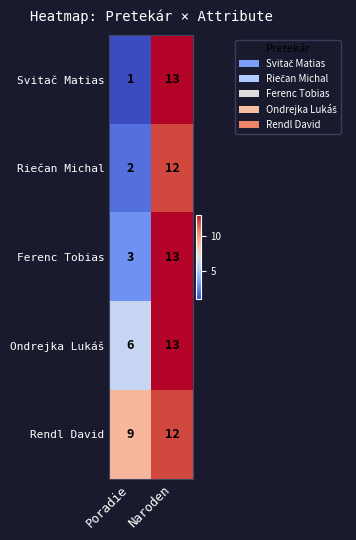

How many categories are shown in the chart?

2